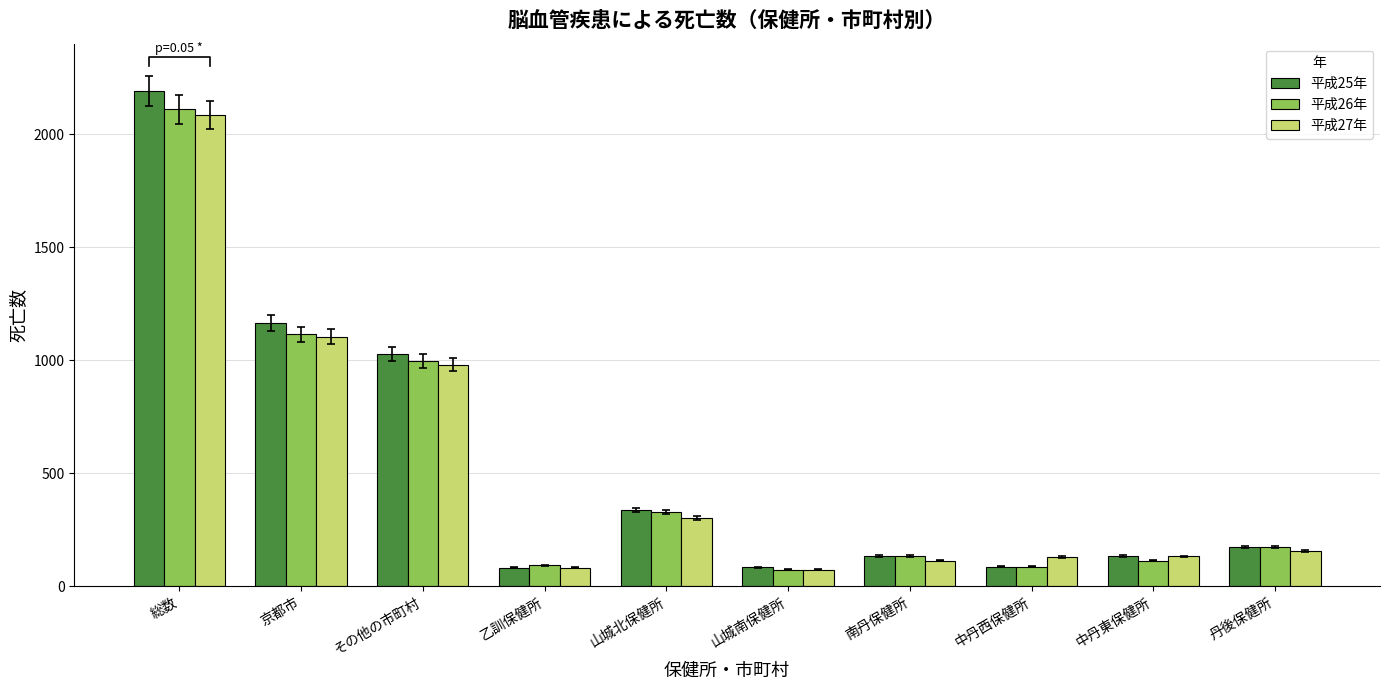

Reading left to right, transcribe all the data shown in this chart.

平成25年: 2191	1164	1027	81	336	83	134	86	133	174
平成26年: 2109	1114	995	91	327	73	133	86	112	173
平成27年: 2084	1104	980	81	301	72	112	130	131	153